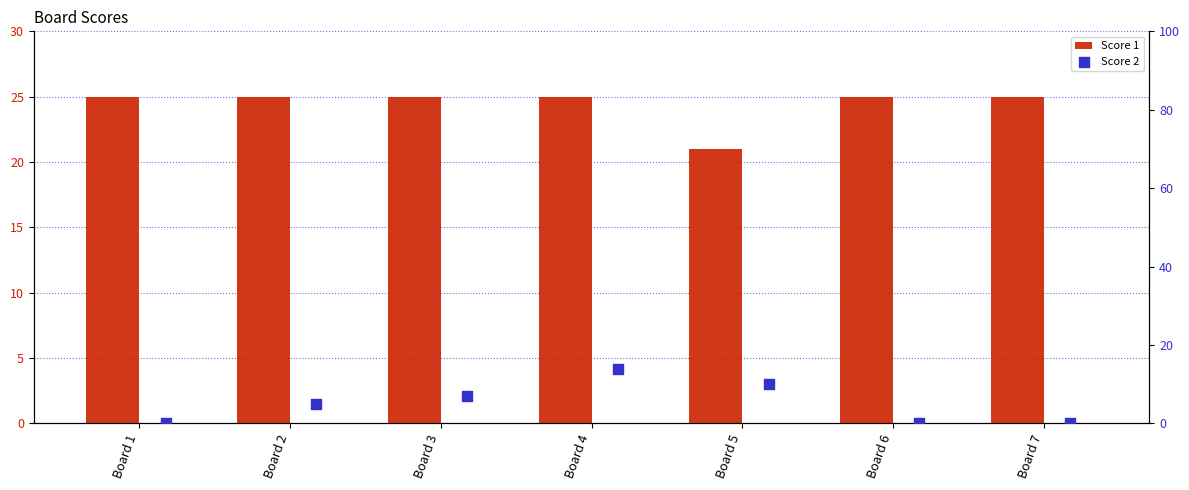

Which series has the largest Y range (max minus min)?

Score 2